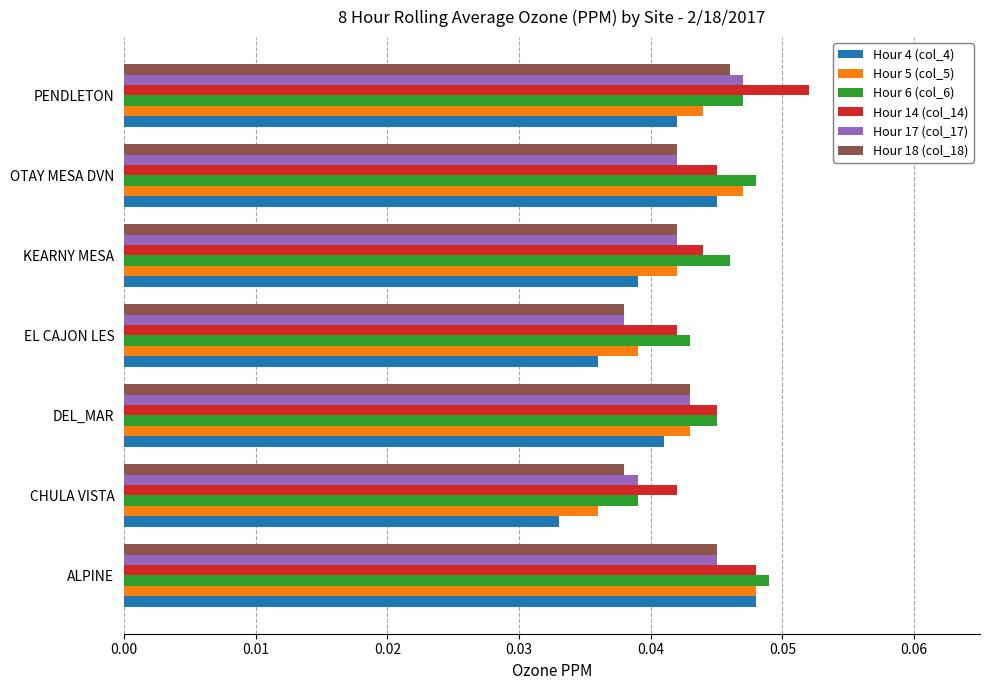

Which category has the lowest value across all series?

CHULA VISTA